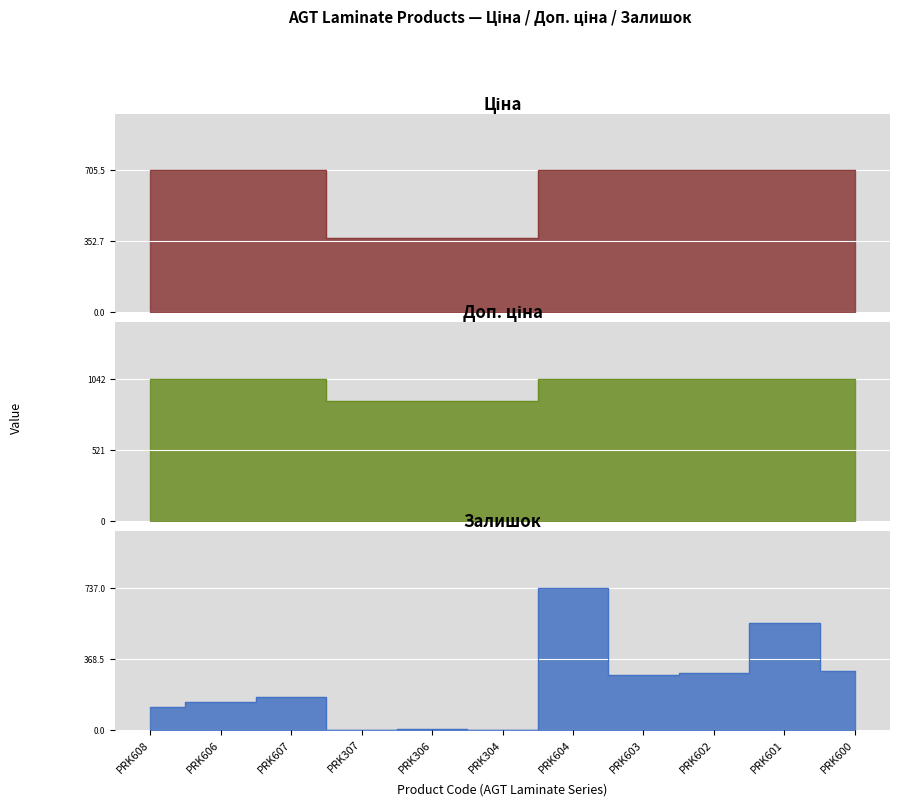

Which series has the widest spread of values?

Залишок